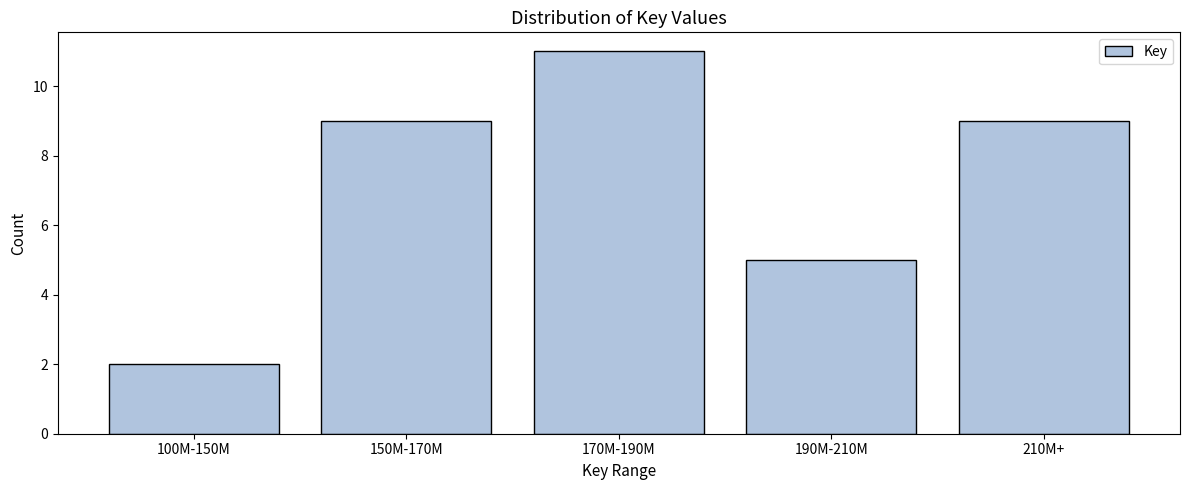

Reading right to left, what are all the values shown in this chart?

9	5	11	9	2